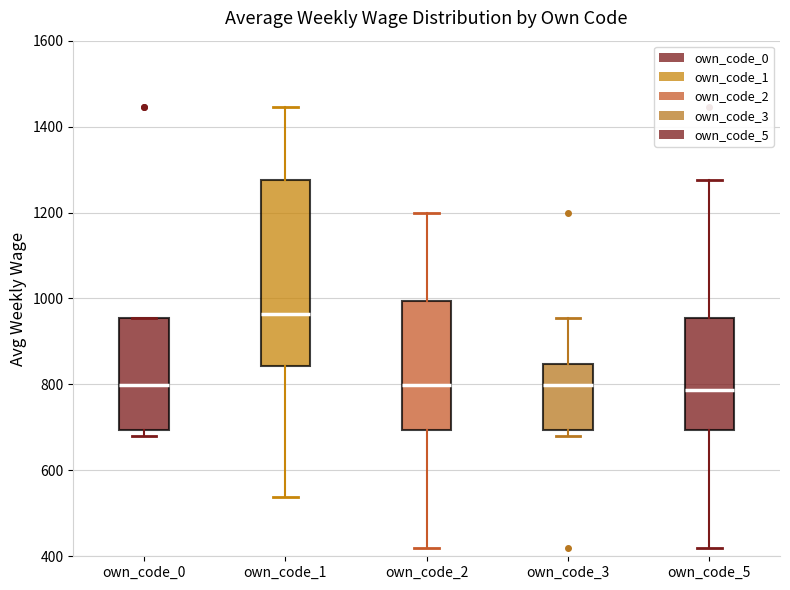

Reading left to right, transcribe this box plot: for each box, give where its median line is, the range the box spans, and where its two whiskers end, as read against the y-axis. The values are not printed on the chart, so give them approximately, as read against the axis.

own_code_0: median 800, box 700 to 960, whiskers 680 to 960
own_code_1: median 960, box 840 to 1280, whiskers 540 to 1440
own_code_2: median 800, box 700 to 1000, whiskers 420 to 1200
own_code_3: median 800, box 700 to 840, whiskers 680 to 960
own_code_5: median 780, box 700 to 960, whiskers 420 to 1280